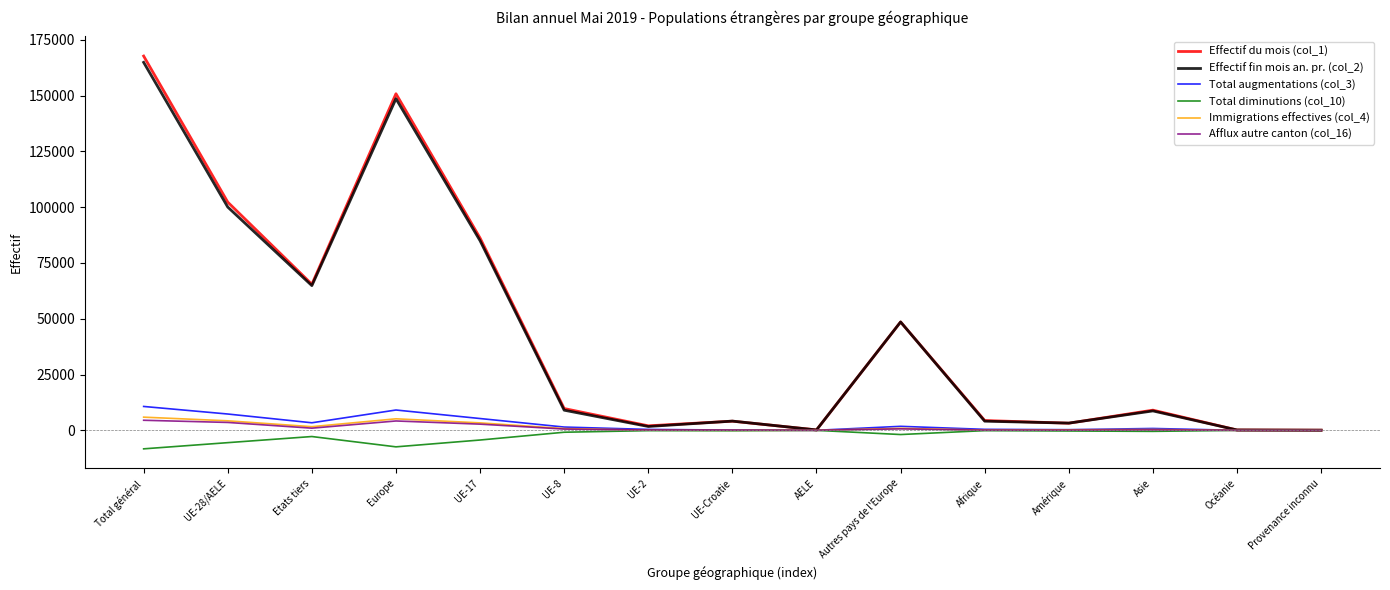

What is the maximum value shown in the chart?

167673